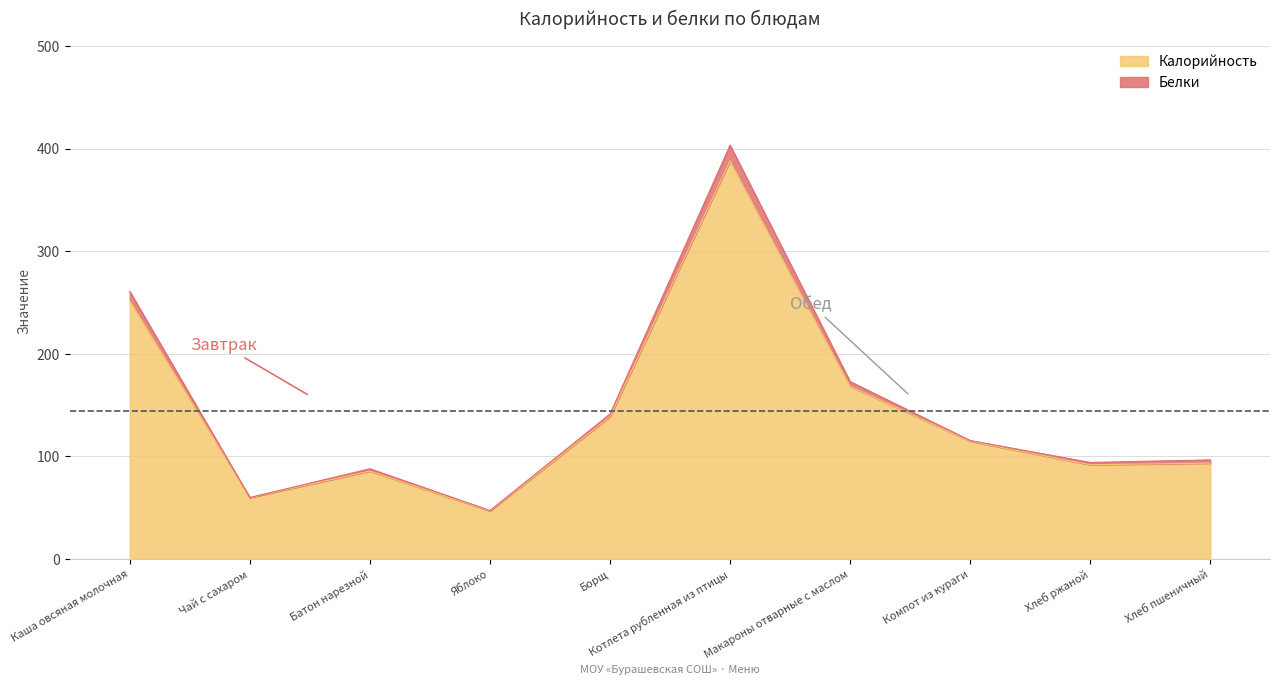

Which category has the highest value across all series?

Котлета рубленная из птицы